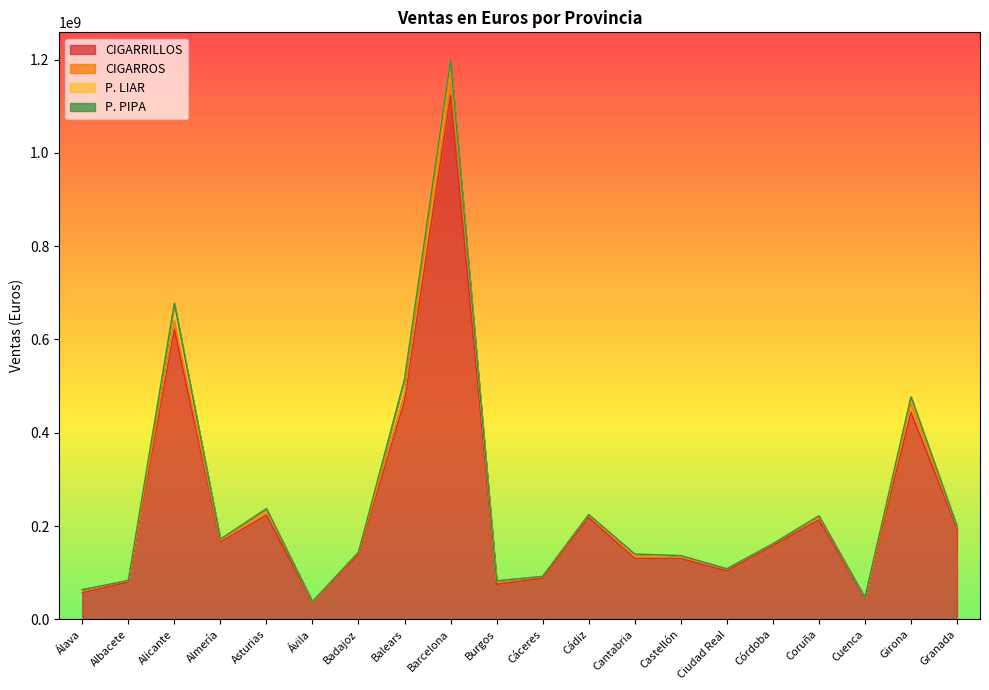

At which category does P. LIAR reach its first local valley?

Ávila